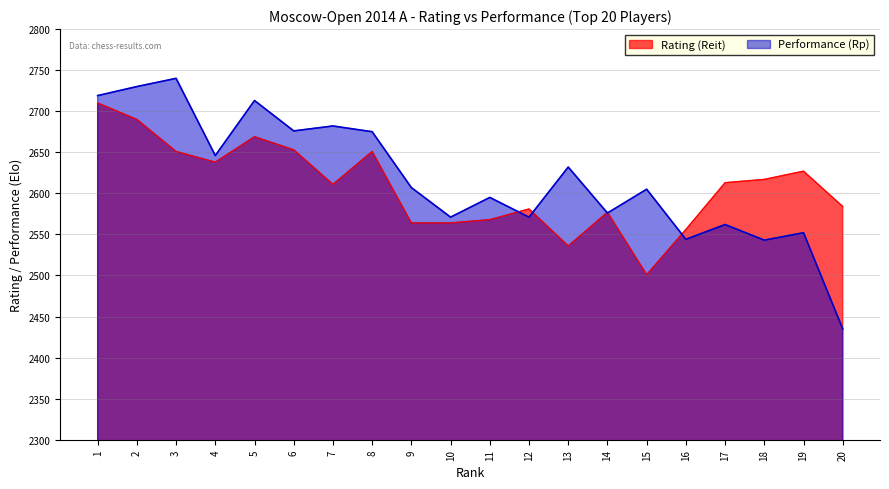

True or false: Performance (Rp) and Rating (Reit) cross at least once.

True